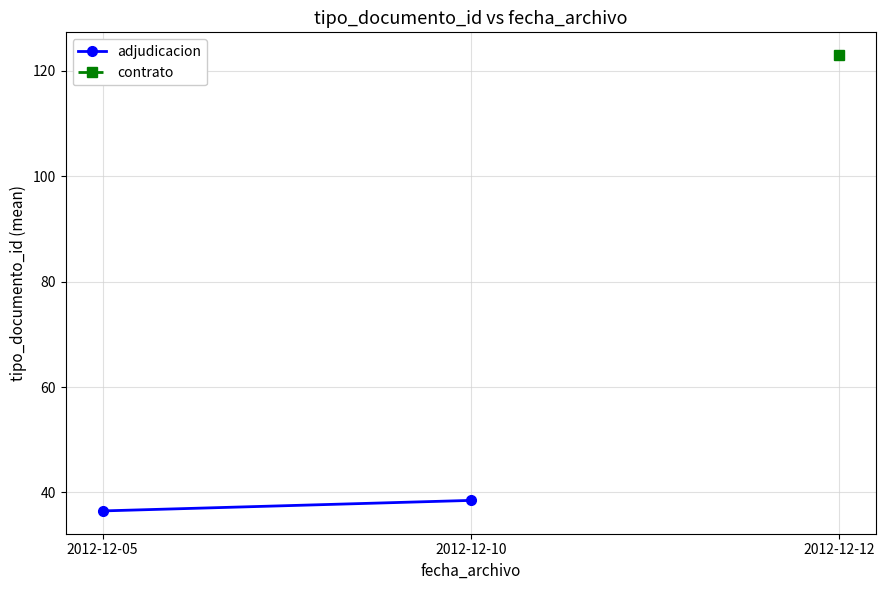

The value at 2012-12-10 is 38.5. True or false?

True